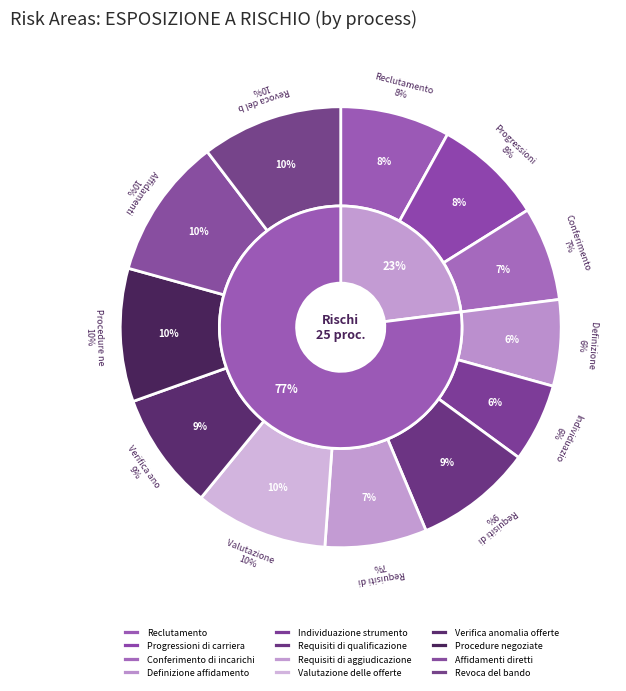

What is the largest slice in the pie chart?

Affidamenti diretti